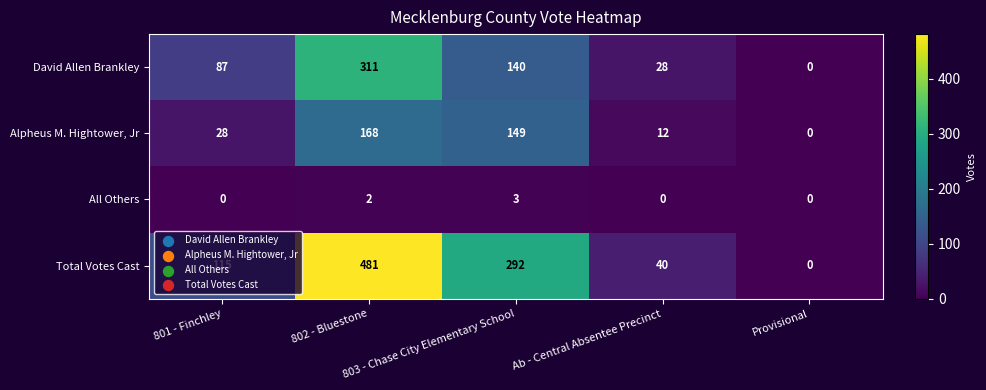

Which series has the largest total across all categories?

Total Votes Cast